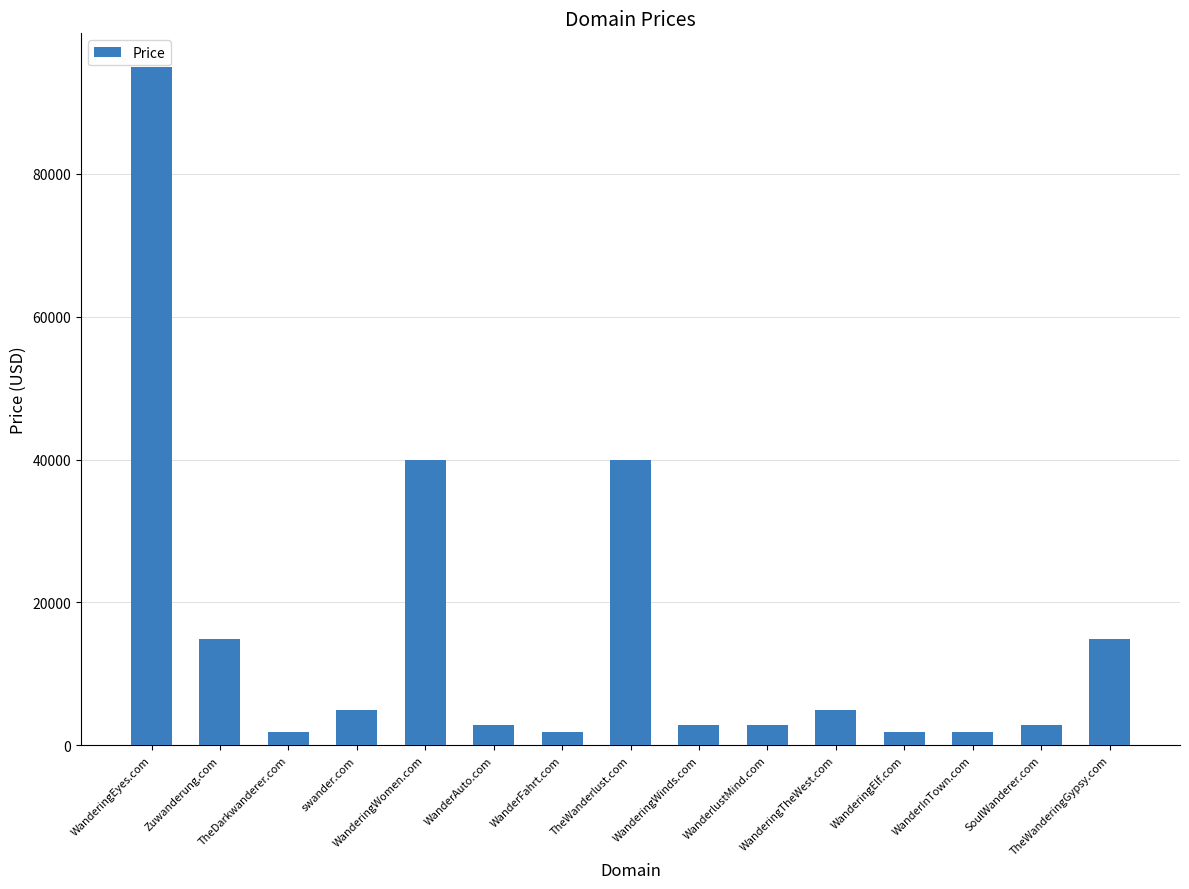

How many bars are there in total?

15